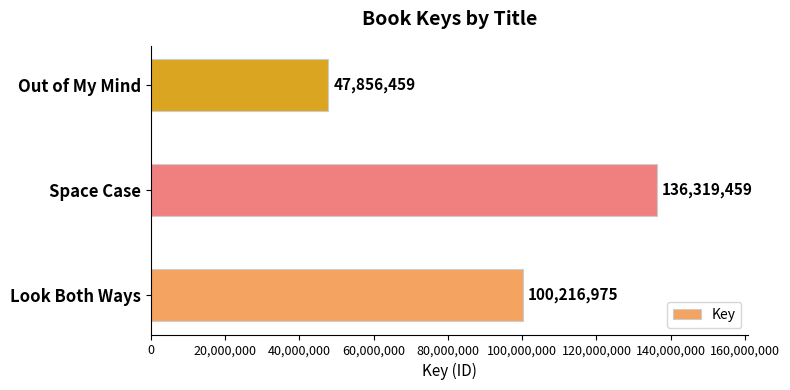

True or false: the data shows 47856459 at Out of My Mind.

True